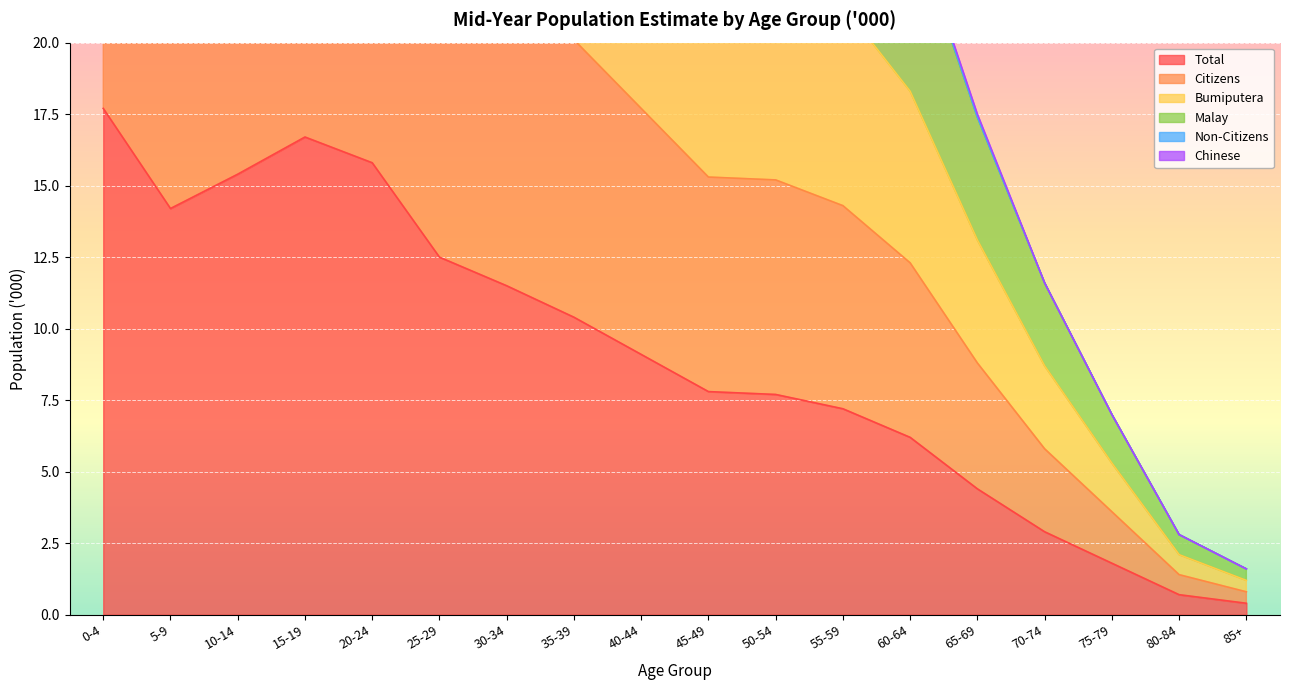

The value of Total at 5-9 is 4.2. True or false?

False